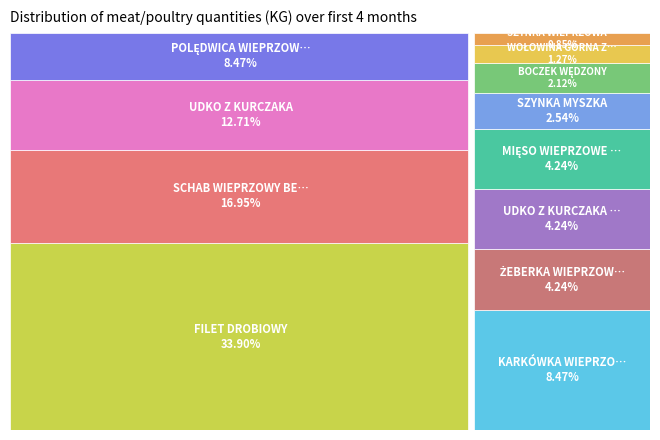

Is SZYNKA WIEPRZOWA BEZ KOŚCI the majority of the pie?

No